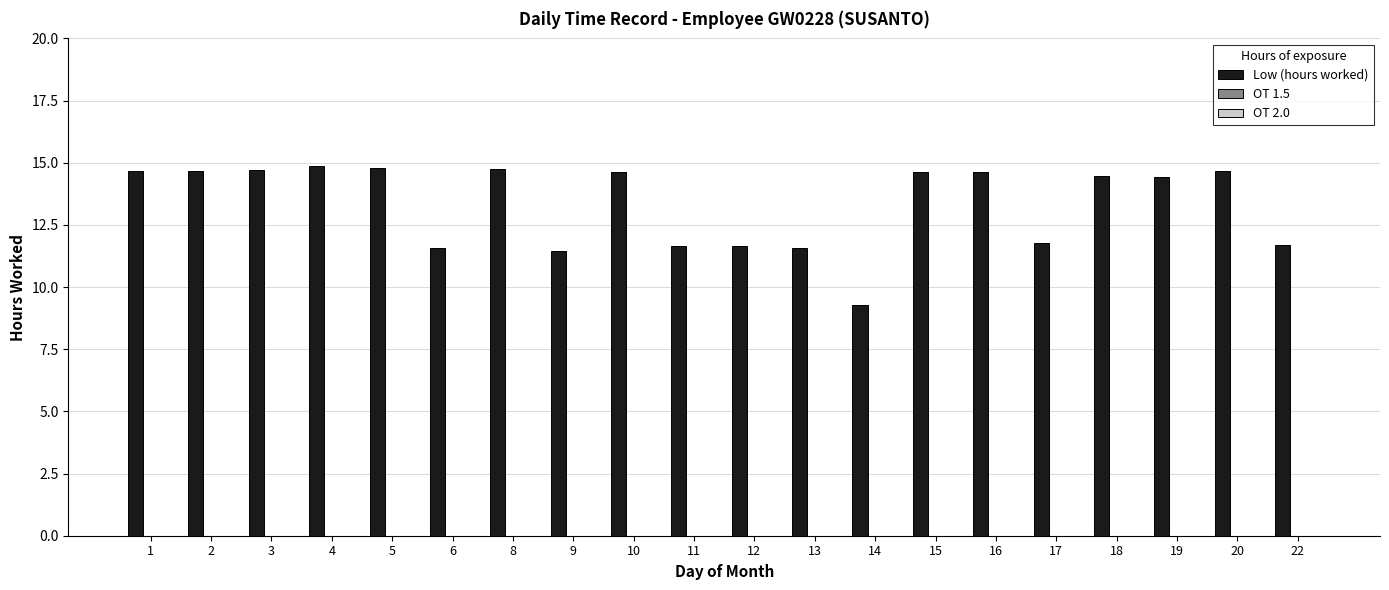

What is the value of the 5th bar from the left?

14.8